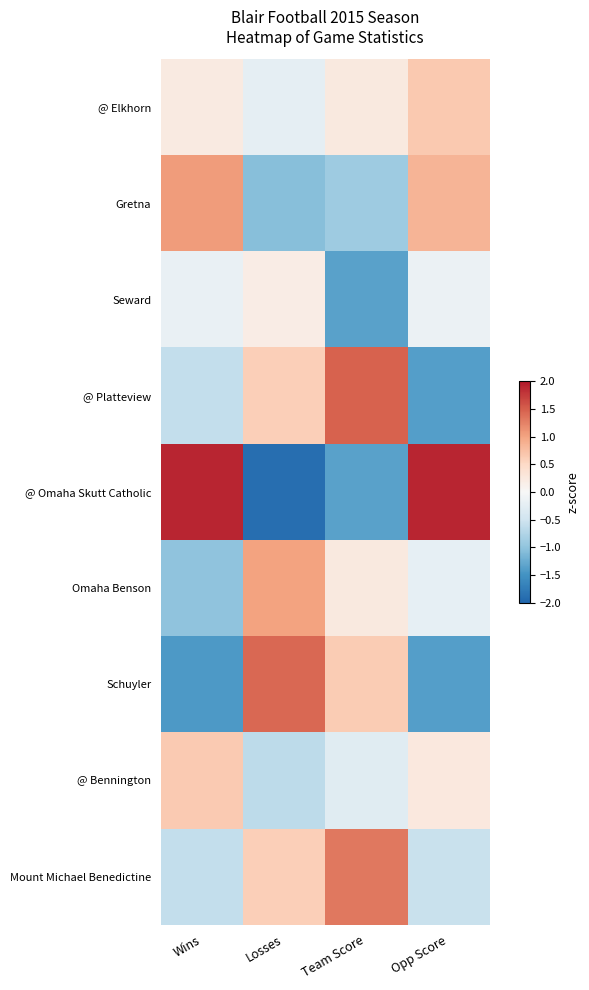

Which series changed the most between Wins and Team Score?

@ Omaha Skutt Catholic